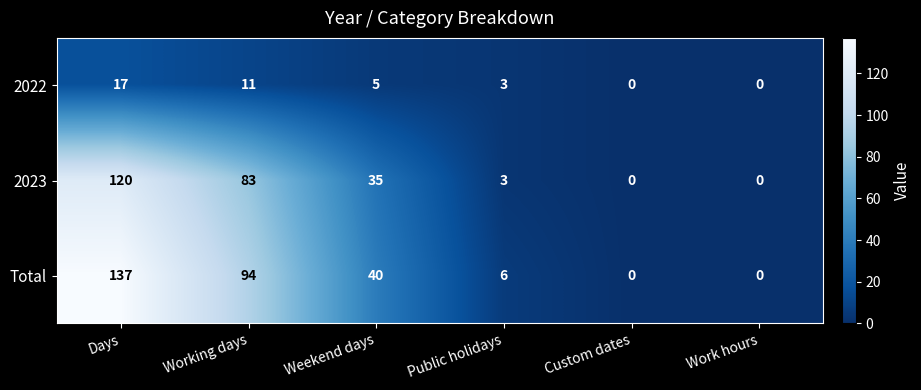

Which category has the highest value in the Total series?

Days